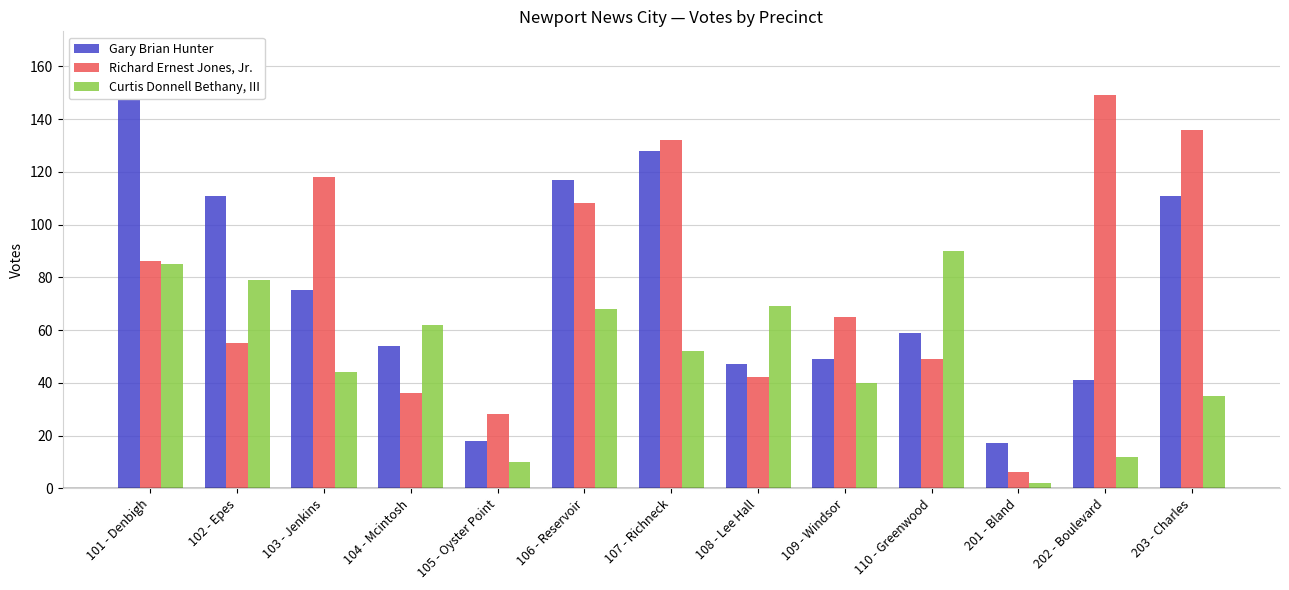

What is the lowest value of the Gary Brian Hunter series?

17